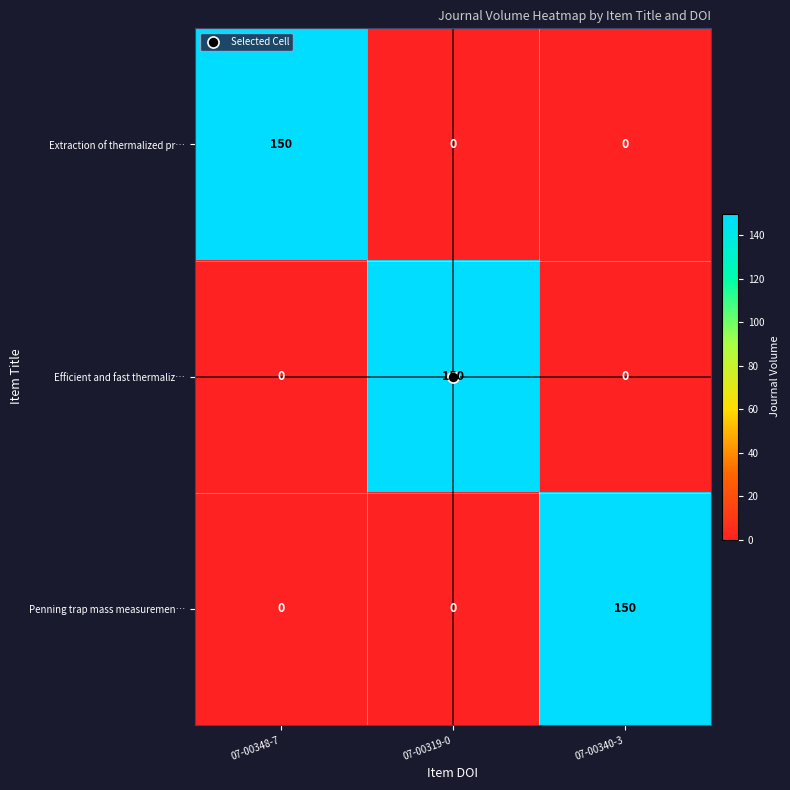

At how many categories does at least one series exceed 140?

3